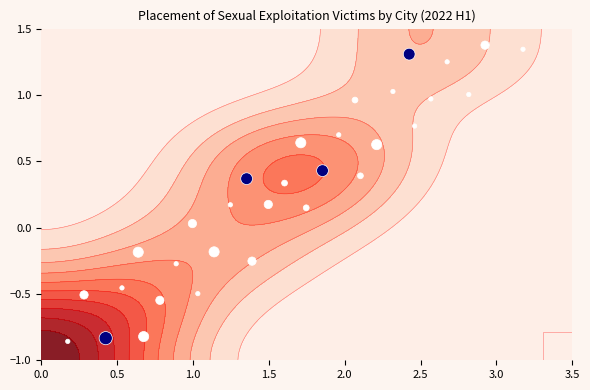

How many data points does each series have?

32